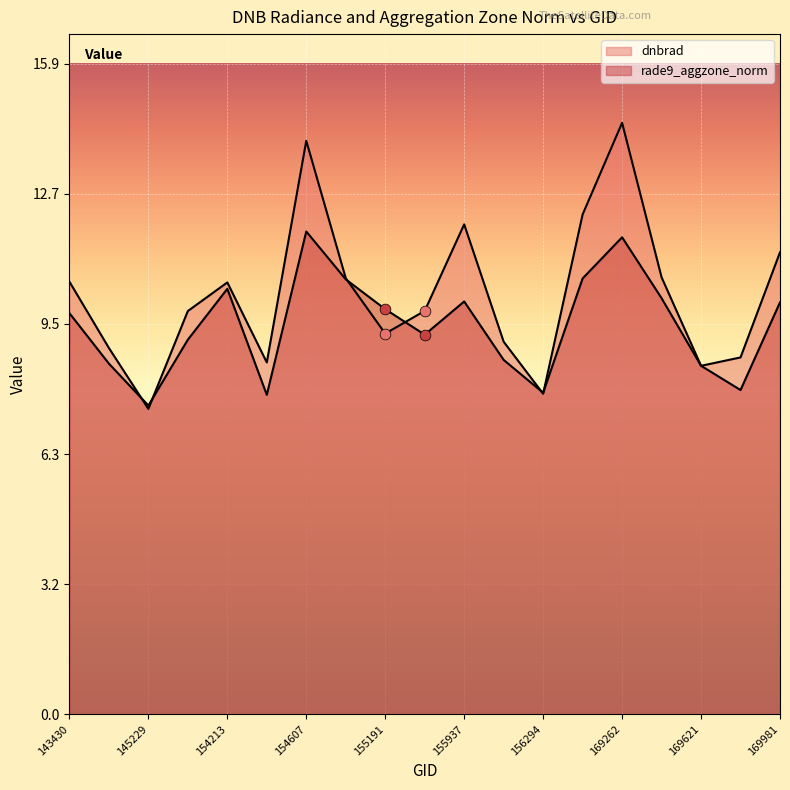

Which series reaches the maximum Y coordinate?

dnbrad